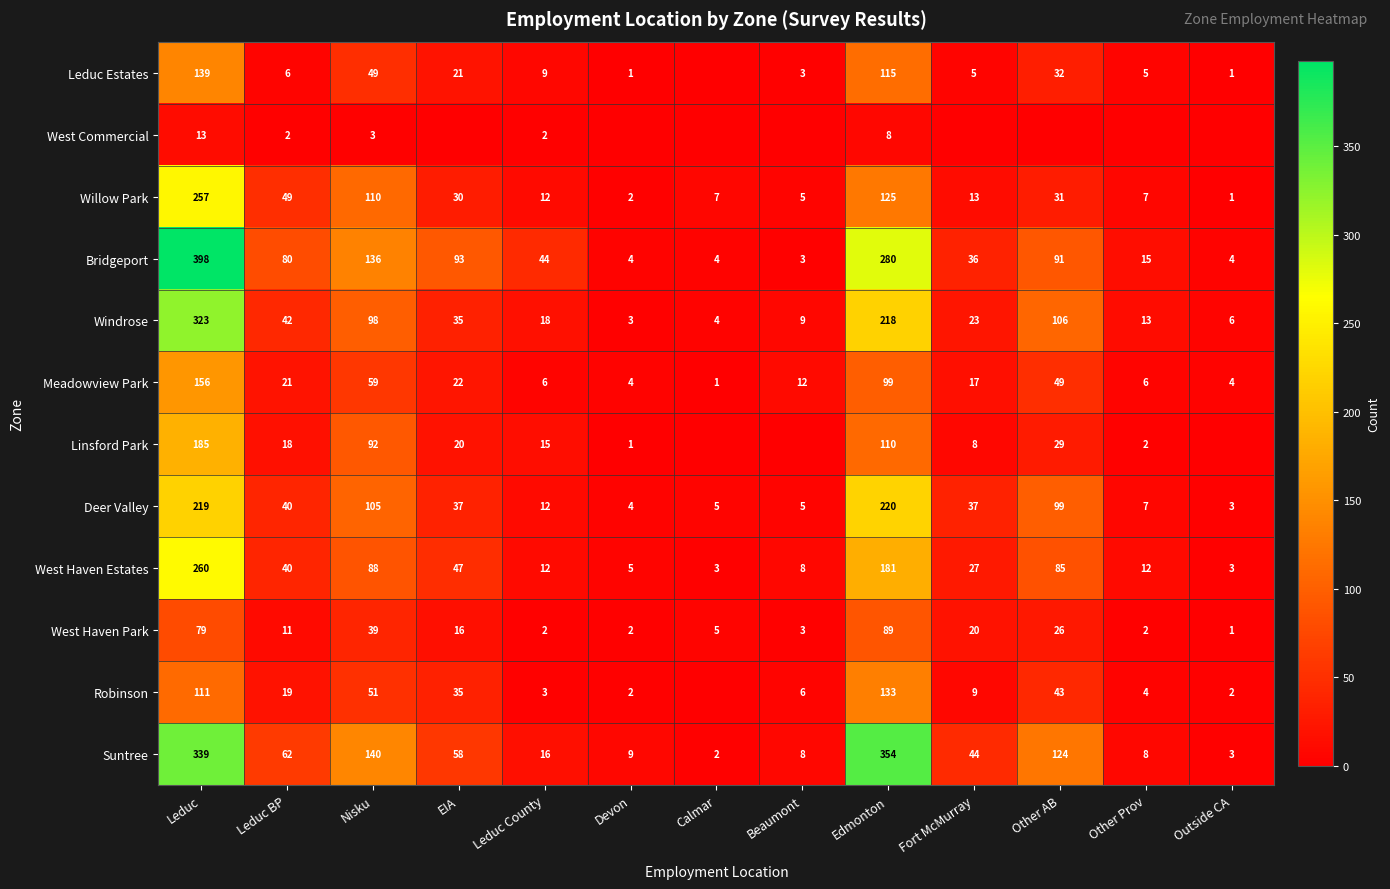

The value of West Haven Park at Devon is 1. True or false?

False